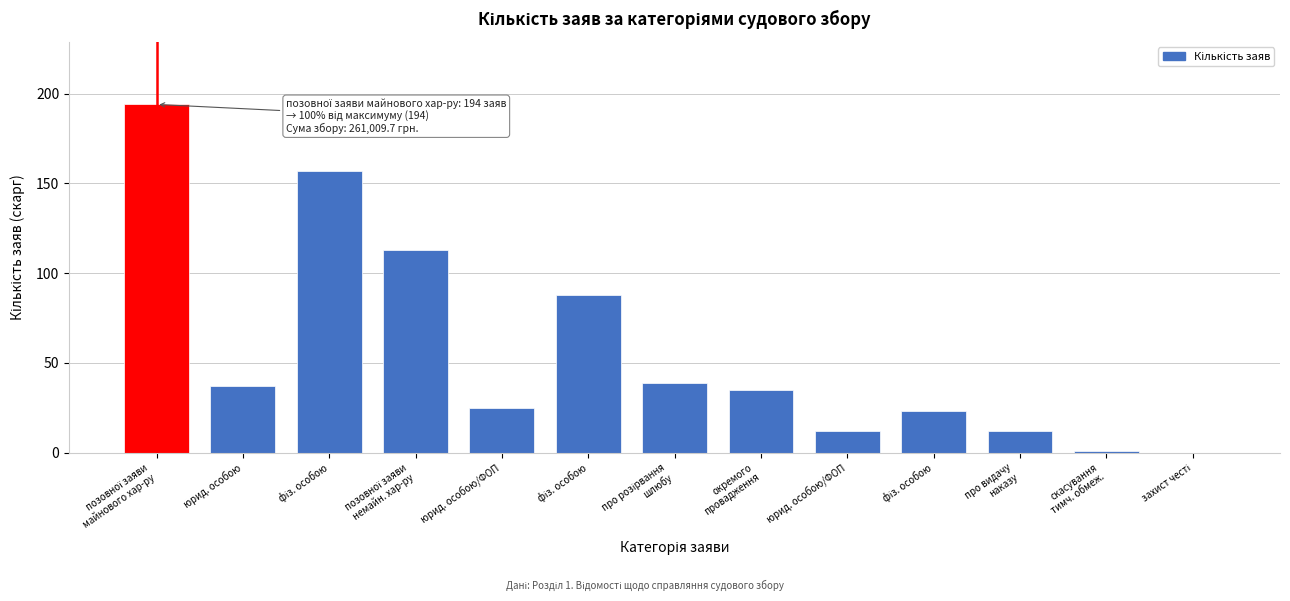

How many series are shown in this chart?

1